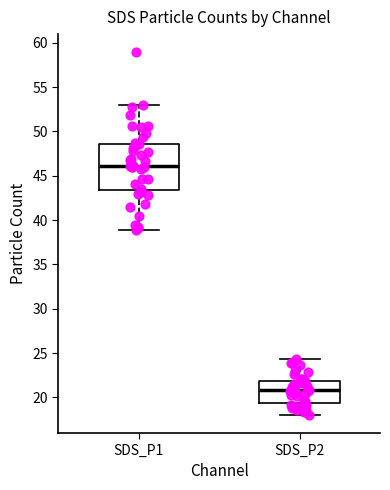

Where is the lower edge of the box for SDS_P2 on the y-axis? The values are not printed on the chart, so give them approximately, as read against the axis.

19.5